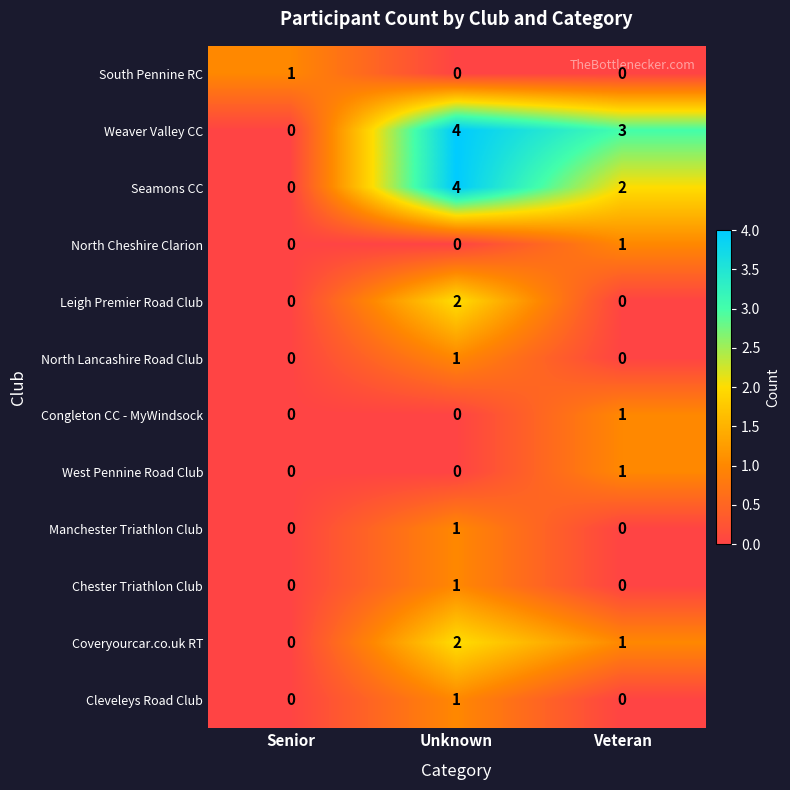

Which category has the highest value in the Manchester Triathlon Club series?

Unknown